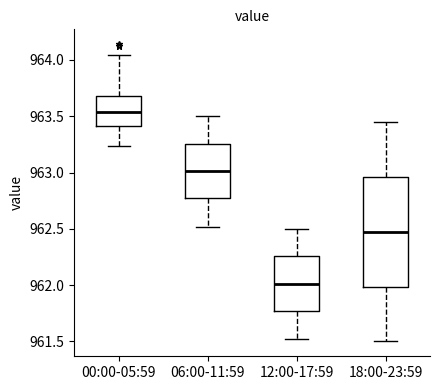

Where is the upper edge of the box for 06:00-11:59 on the y-axis? The values are not printed on the chart, so give them approximately, as read against the axis.

963.25